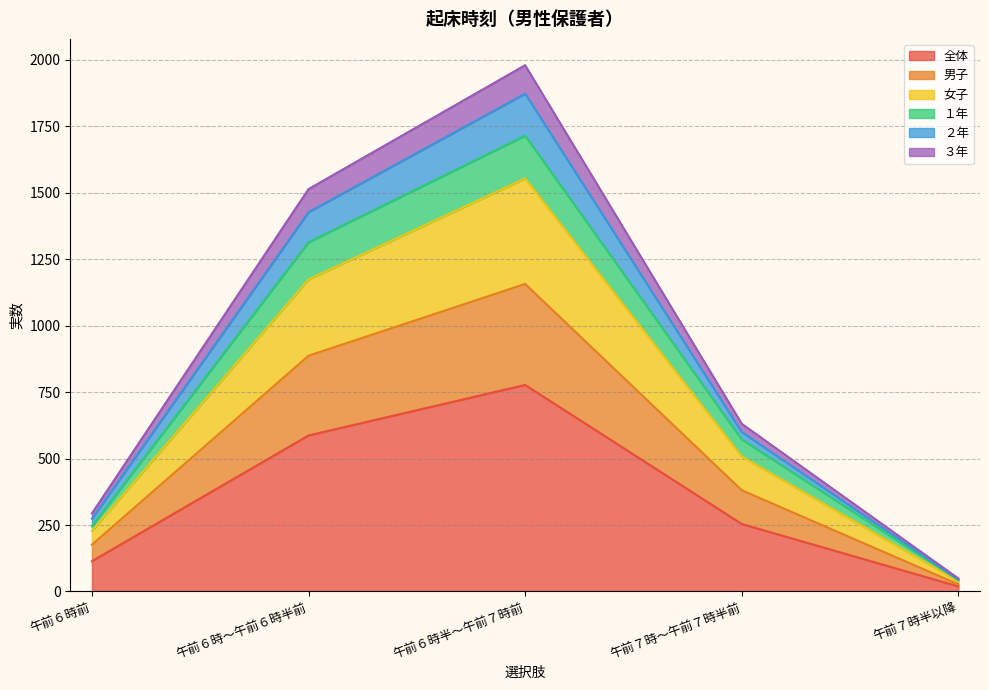

Rank the categories by 全体 value from lowest to highest.

午前７時半以降, 午前６時前, 午前７時～午前７時半前, 午前６時～午前６時半前, 午前６時半～午前７時前